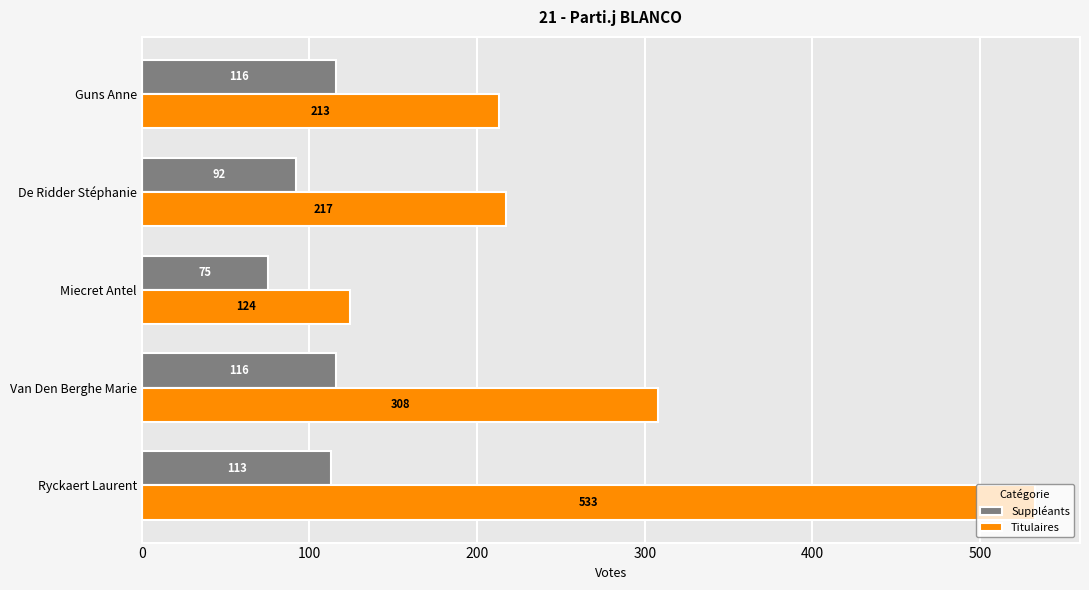

True or false: Titulaires has a value of 112 at De Ridder Stéphanie.

False